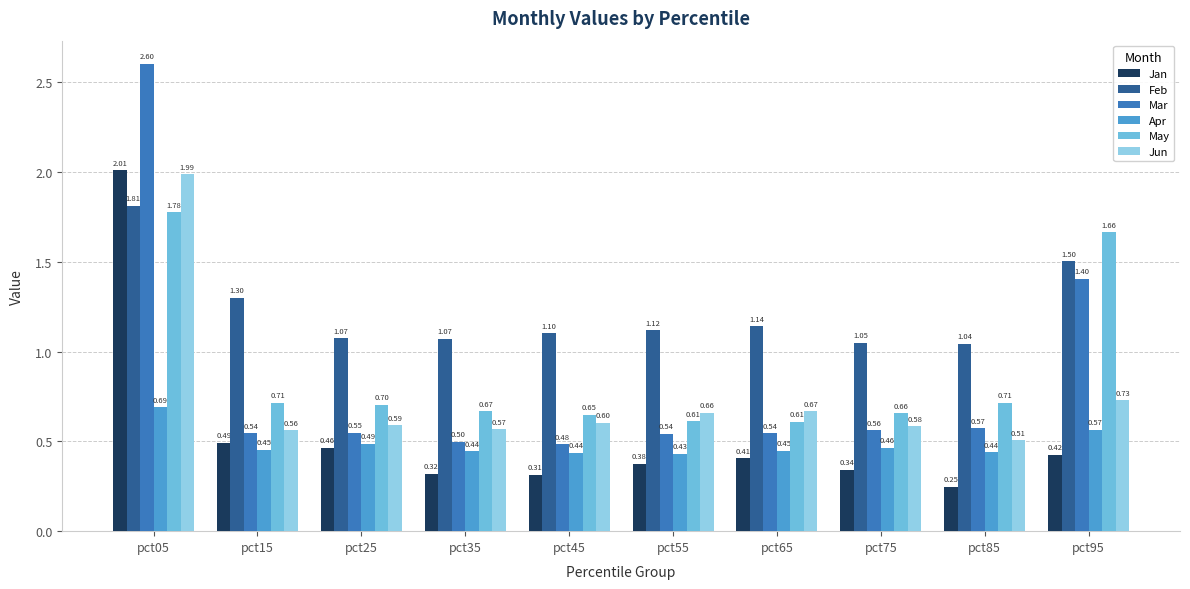

Where is Apr nearest to the value 0?

pct55